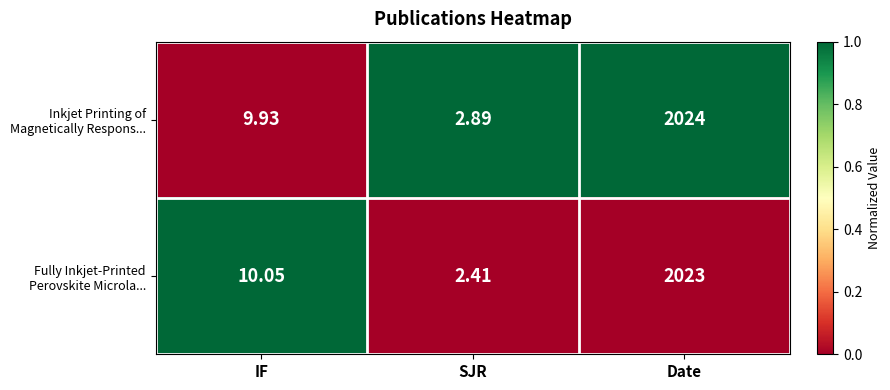

Count the number of data series in this chart.

2